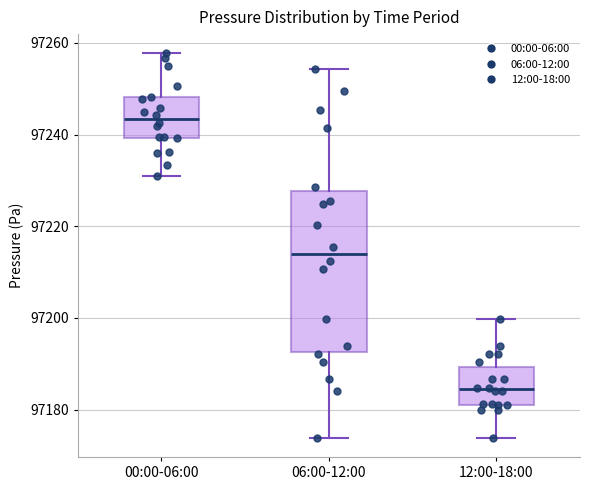

Where does the median line of the box for 12:00-18:00 sit on the y-axis? The values are not printed on the chart, so give them approximately, as read against the axis.

97184